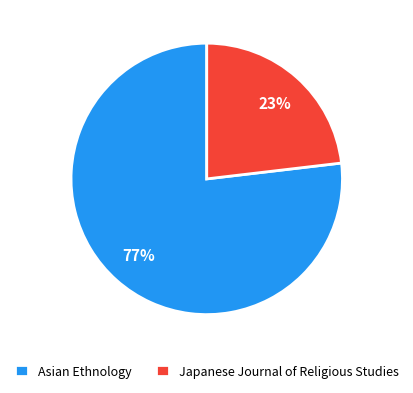

Is it true that Asian Ethnology is 77% of the pie?

True